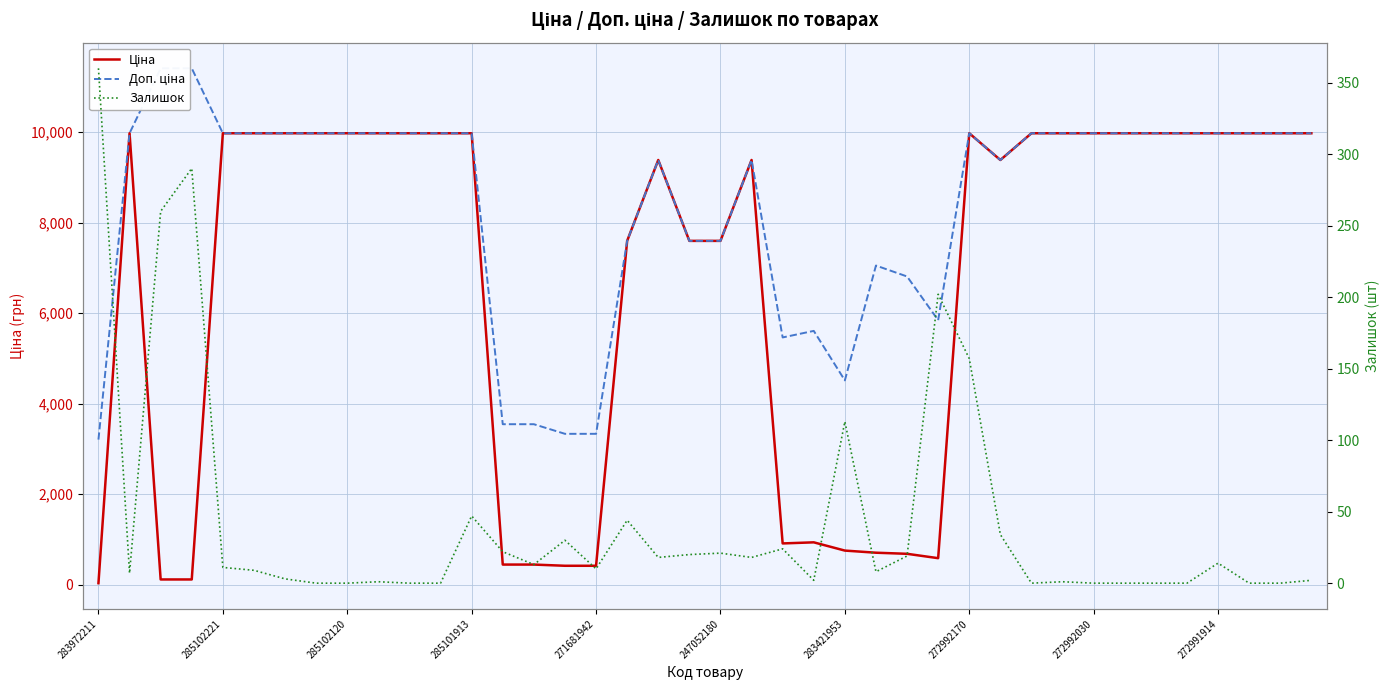

True or false: Доп. ціна and Залишок intersect in this chart.

False